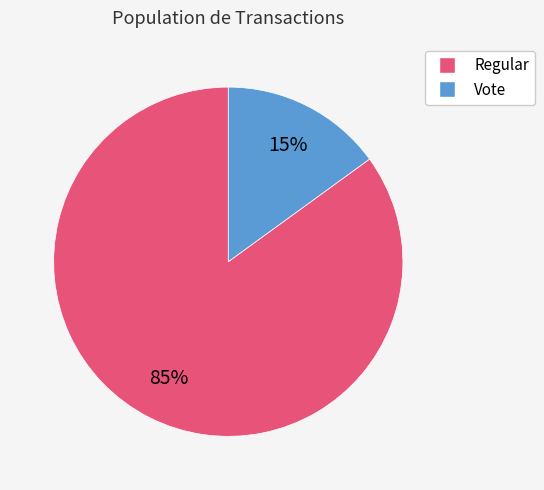

How many segments does this pie chart have?

2